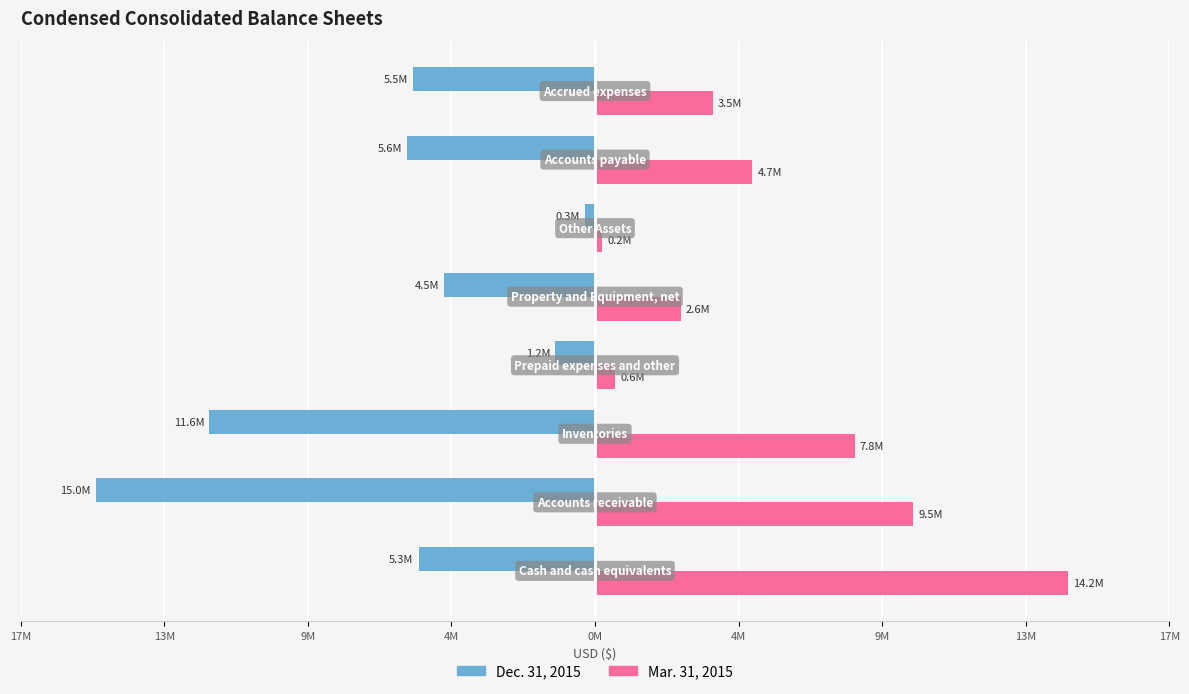

What are all the series names shown in the legend?

Dec. 31, 2015, Mar. 31, 2015